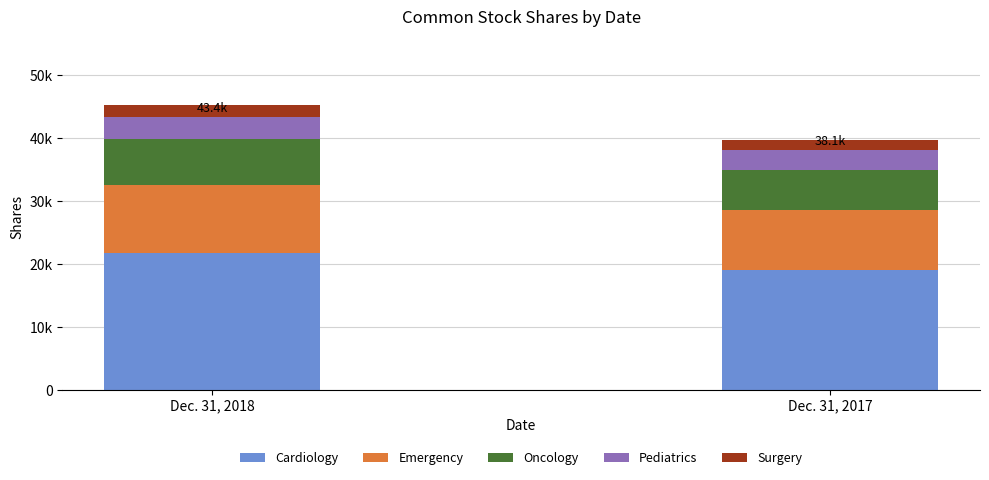

What is the total value across all series at Dec. 31, 2018?

43403